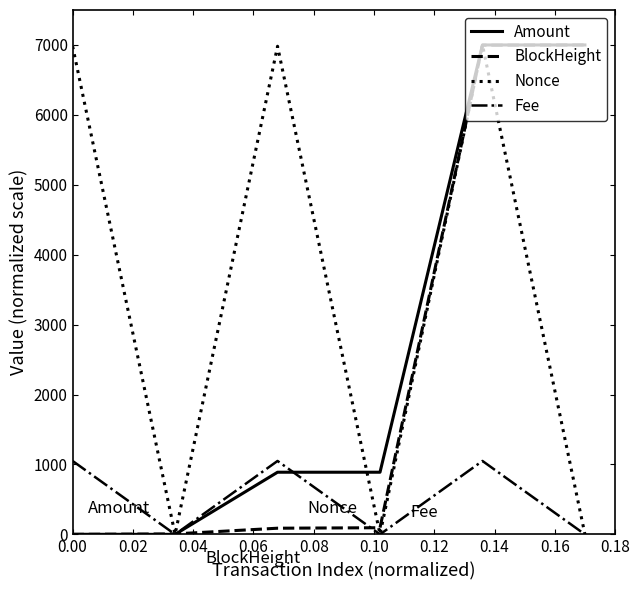

What is the greatest value displayed?

7000.0